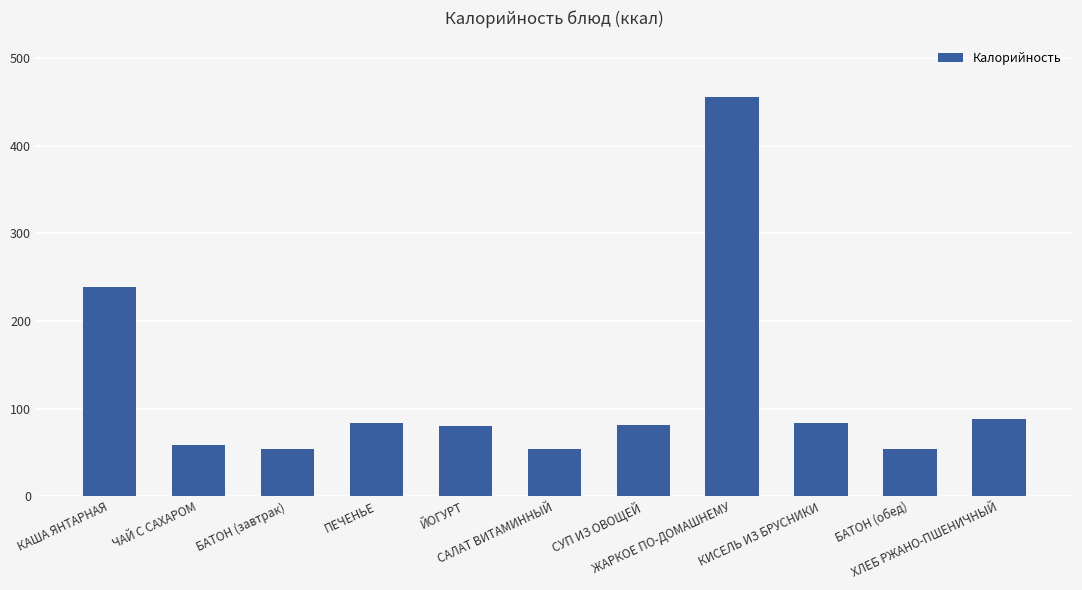

What is the value of the 9th bar from the left?

83.2